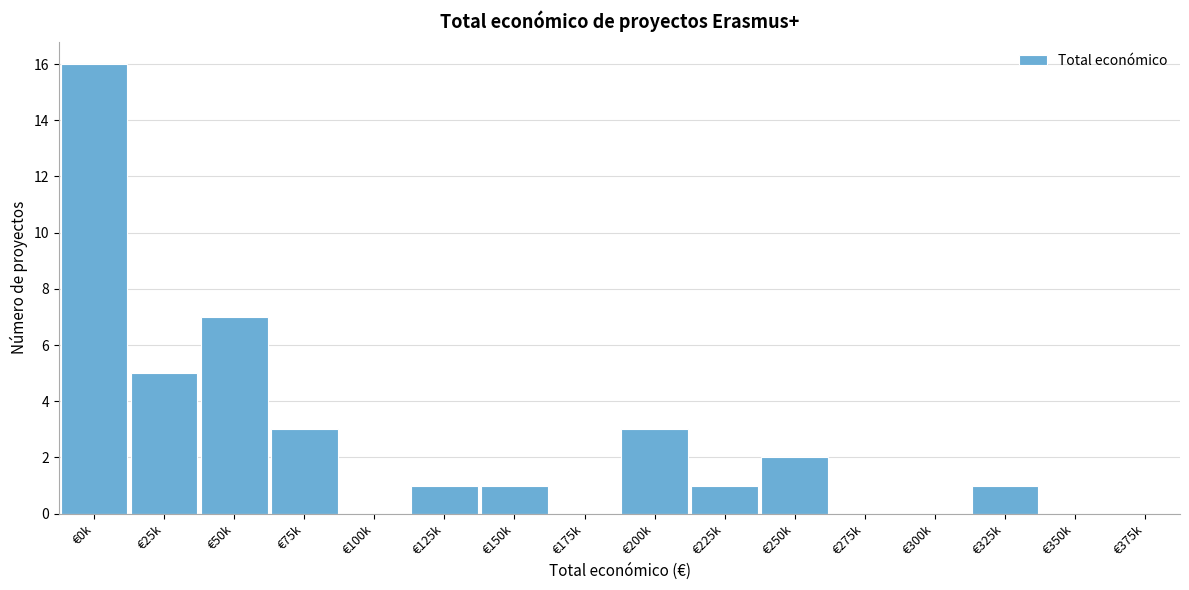

Reading left to right, list all the values displayed in this chart.

€0k=16	€25k=5	€50k=7	€75k=3	€100k=0	€125k=1	€150k=1	€175k=0	€200k=3	€225k=1	€250k=2	€275k=0	€300k=0	€325k=1	€350k=0	€375k=0